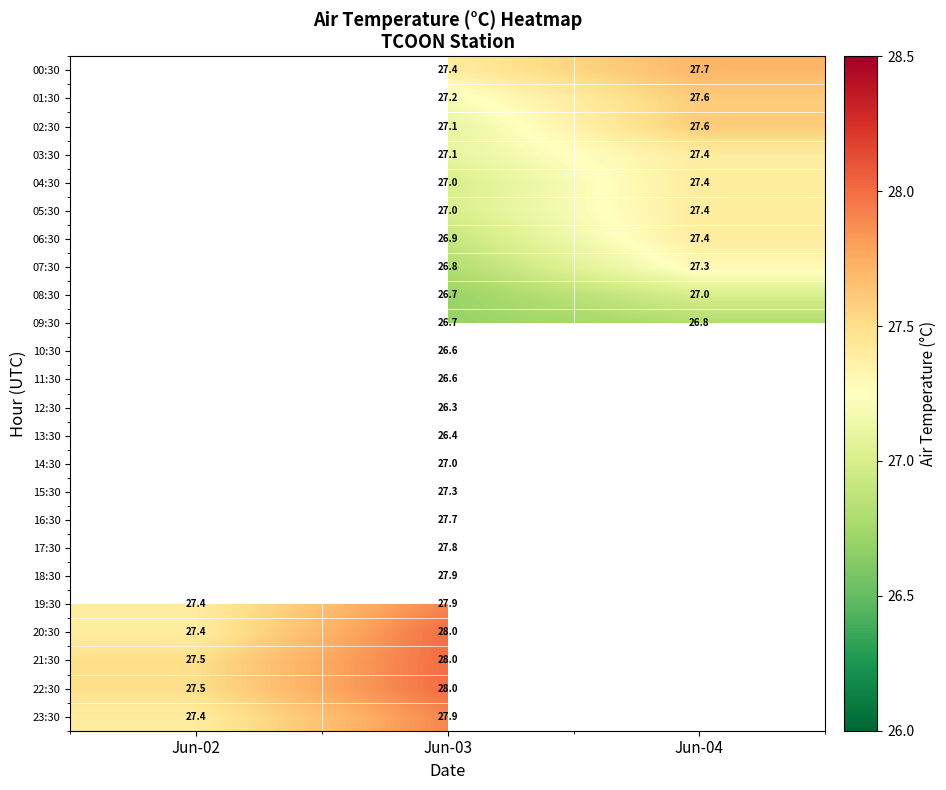

The 03:30 series shows 27.4 at Jun-04. True or false?

True